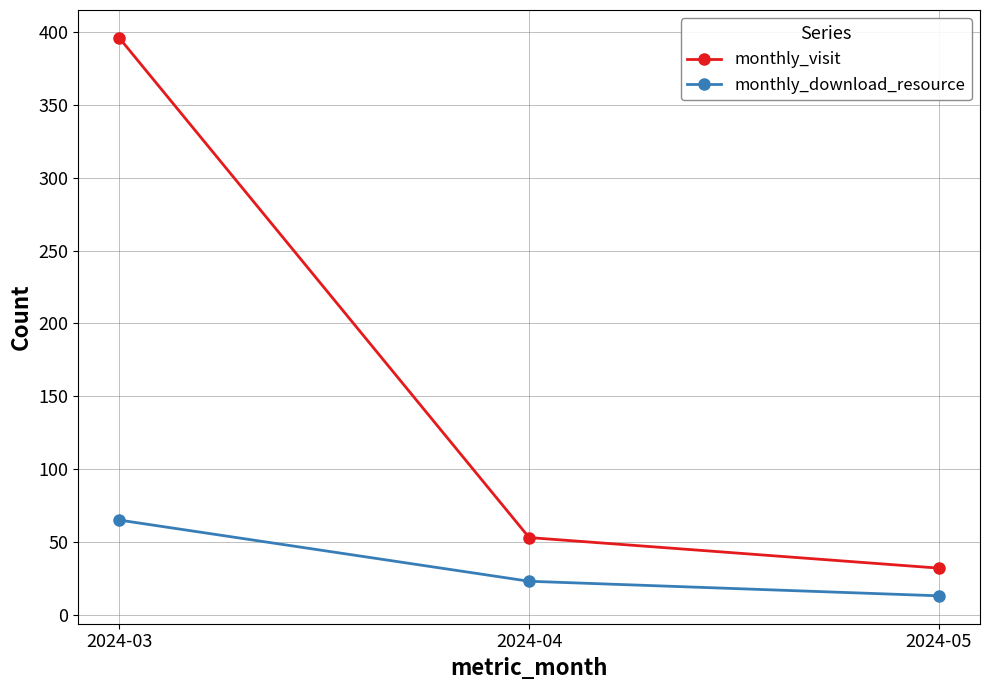

Reading right to left, extract all data points from this chart.

monthly_visit: 32	53	396
monthly_download_resource: 13	23	65